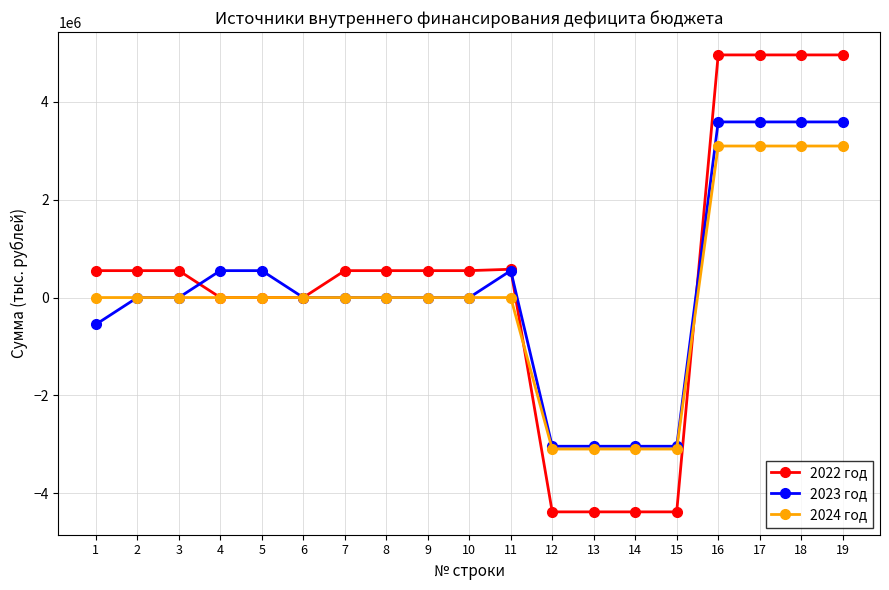

What is the value of the 2022 год point at the 13th from the left?

-4382496.5